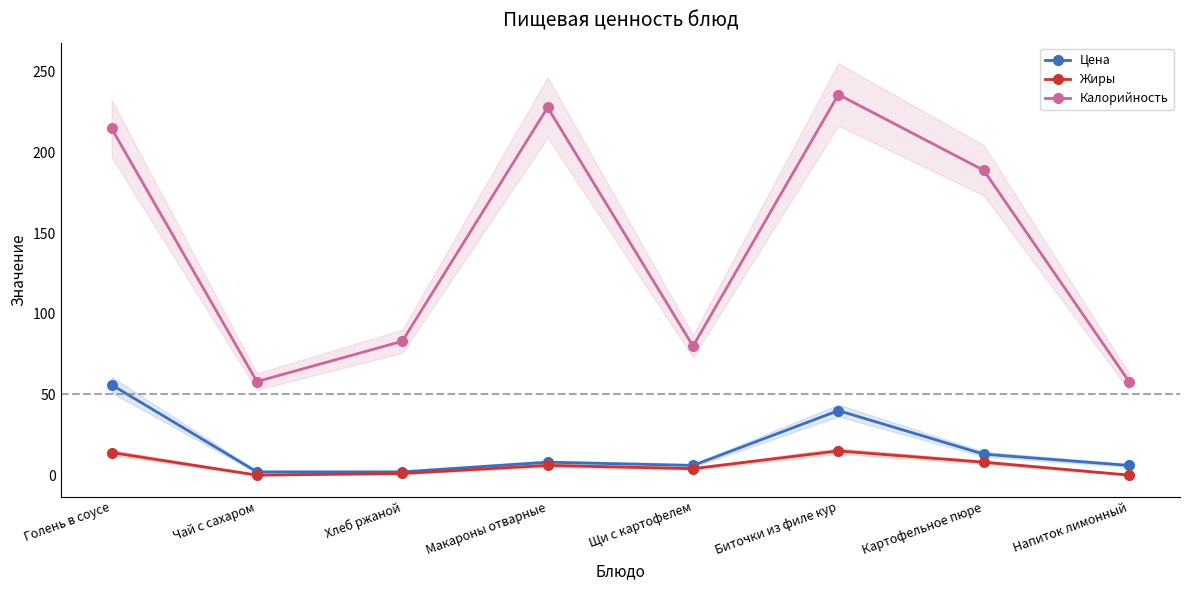

True or false: Цена and Калорийность intersect in this chart.

False